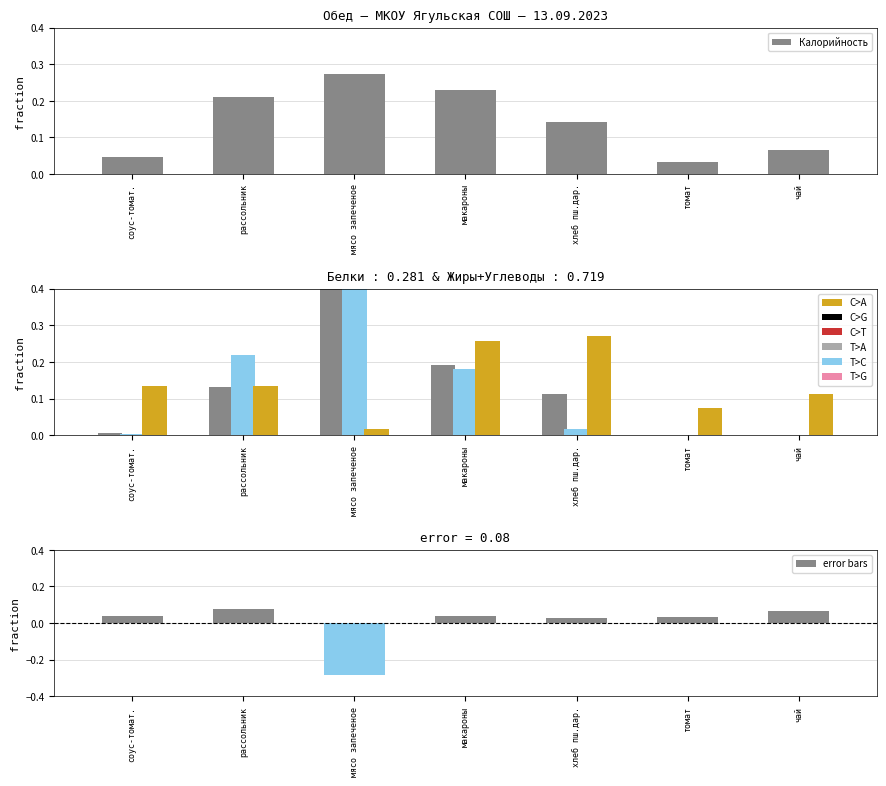

What is the difference between the highest and lowest values at соус-томат.?

0.1